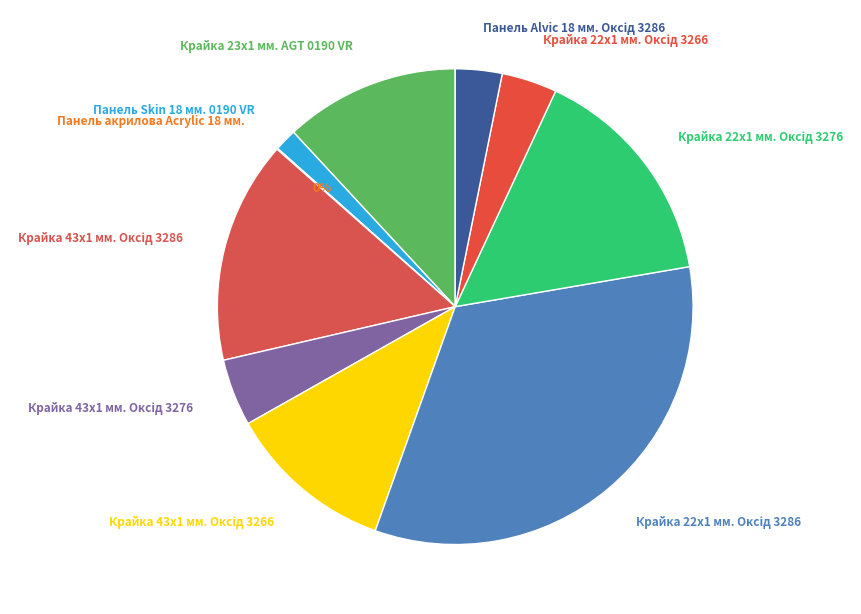

Is there a majority slice in this chart?

No